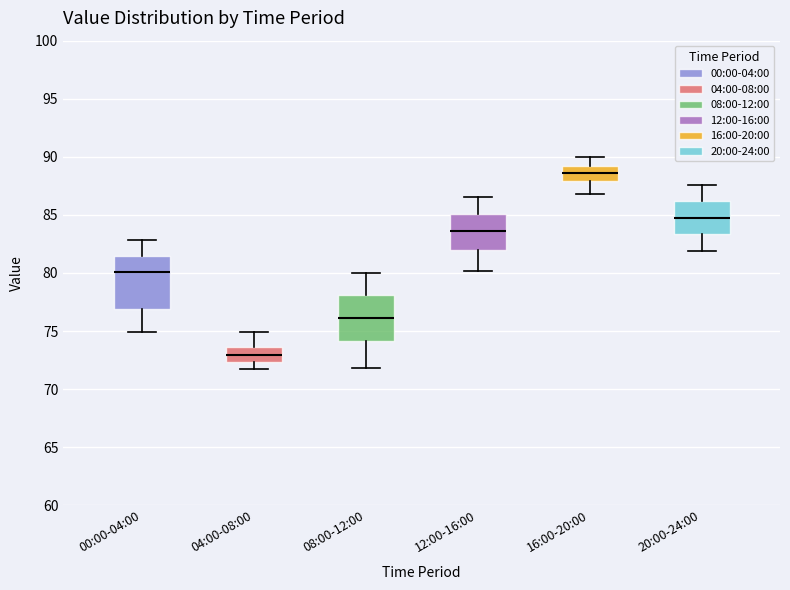

Where does the upper whisker of the box for 08:00-12:00 end on the y-axis? The values are not printed on the chart, so give them approximately, as read against the axis.

80.0